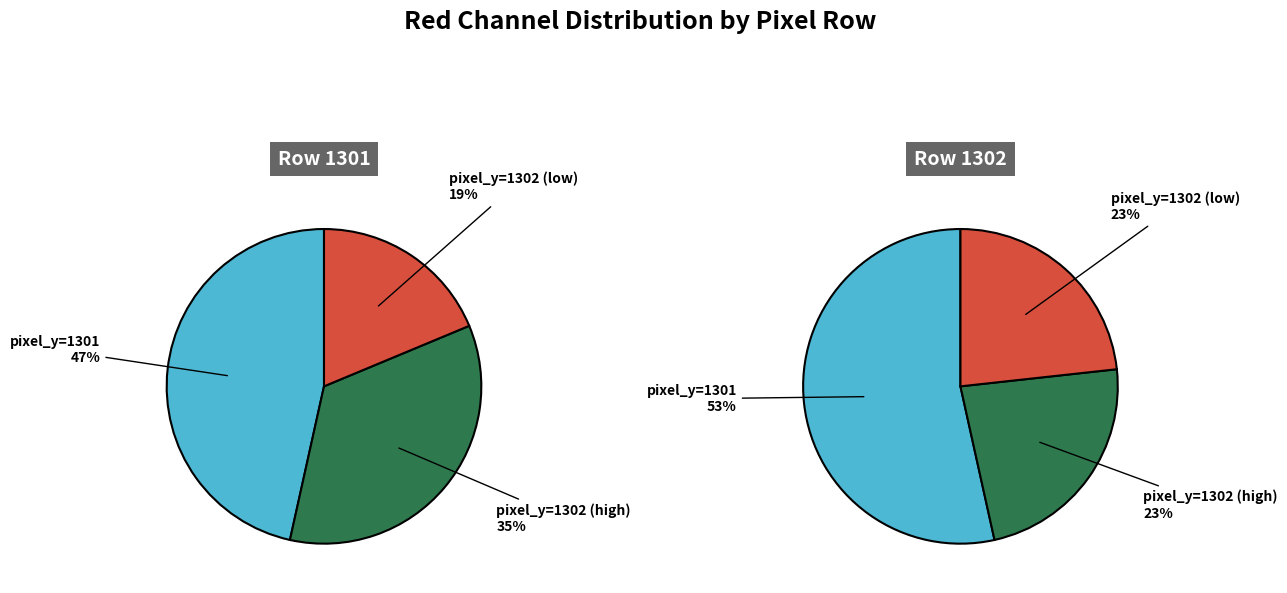

Is it true that 1302 is 9% of the pie?

False